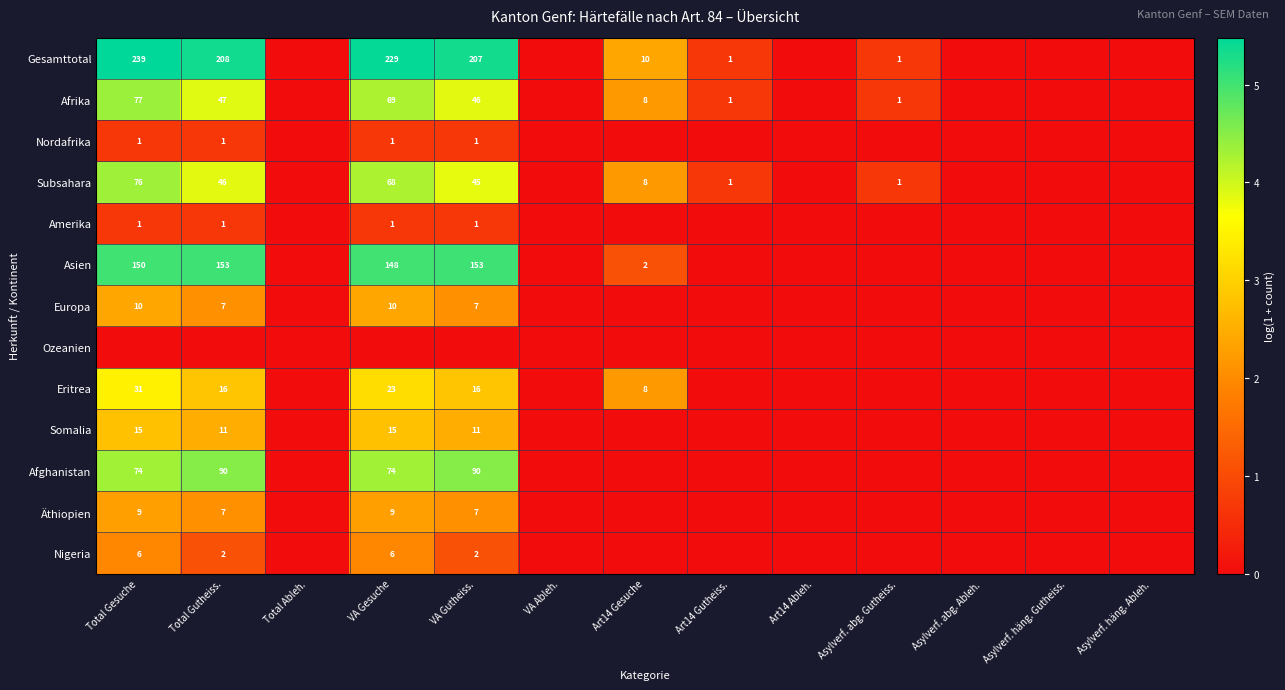

Is the value of Äthiopien at VA Gutheiss. greater than the value of Asien at VA Gutheiss.?

No